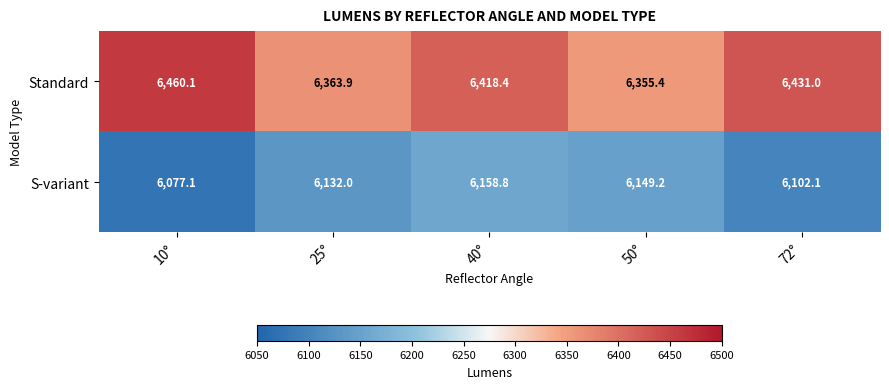

Reading left to right, transcribe all the data shown in this chart.

Standard: 6460.1	6363.9	6418.4	6355.4	6431.0
S-variant: 6077.1	6132.0	6158.8	6149.2	6102.1